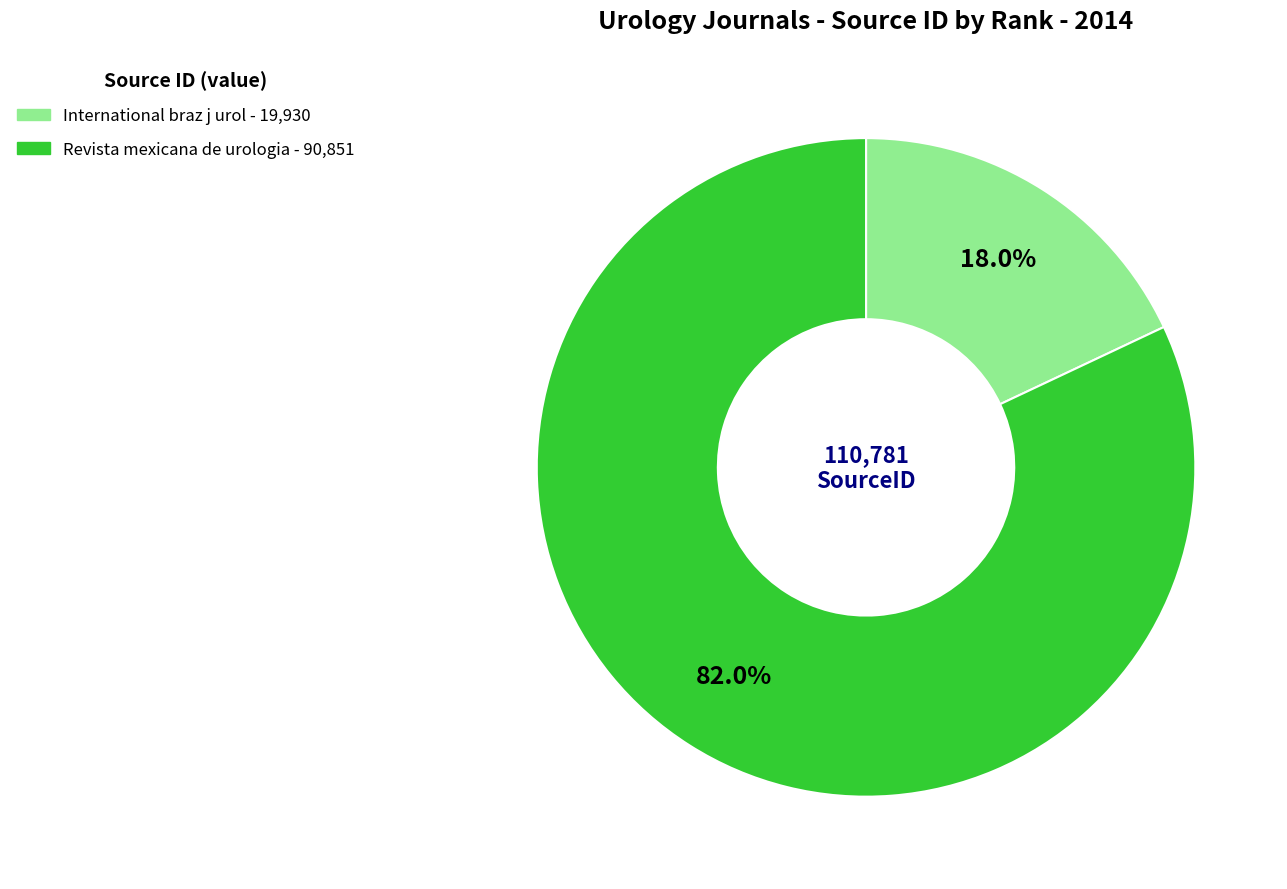

Which category has the biggest portion of the pie?

Revista mexicana de urologia